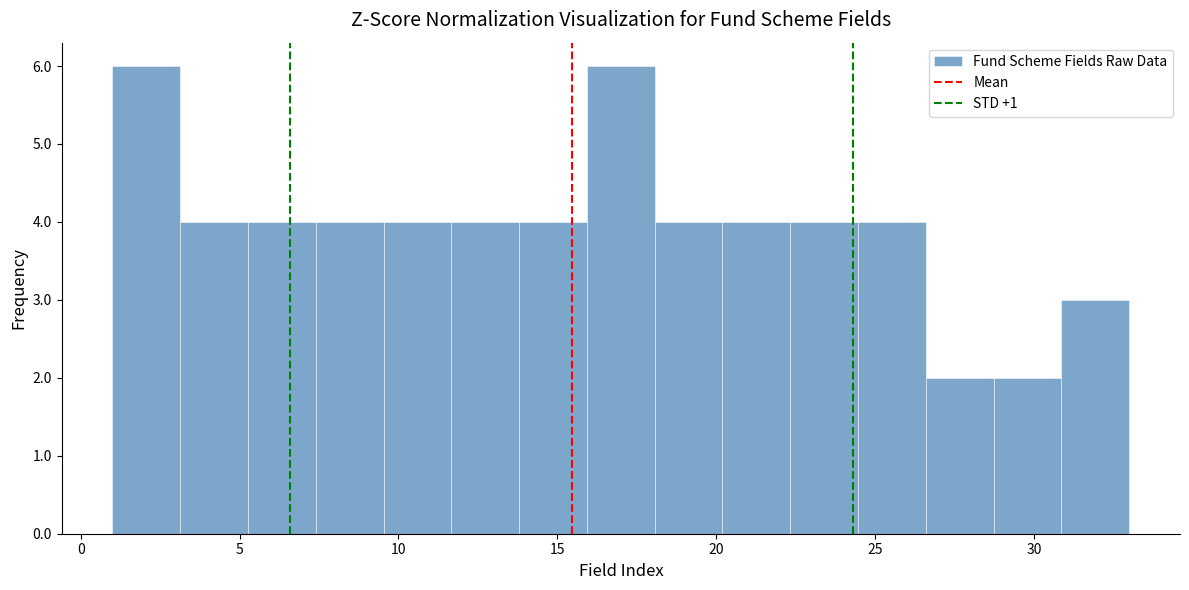

How tall is the bar that spans 11.5 to 14.0 on the x-axis? Neither the bar edges nor the heights are printed on the chart, so give them approximately, as read against the axes.

4